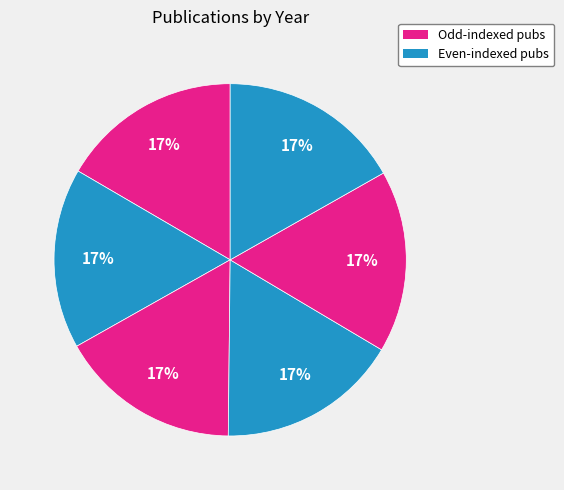

How many slices are in this pie chart?

6